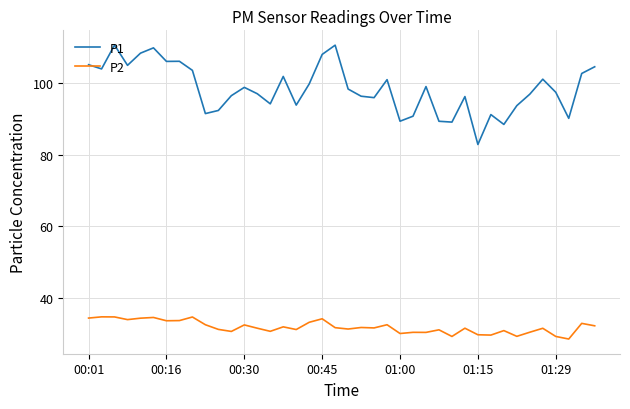

True or false: P2 and P1 intersect in this chart.

False